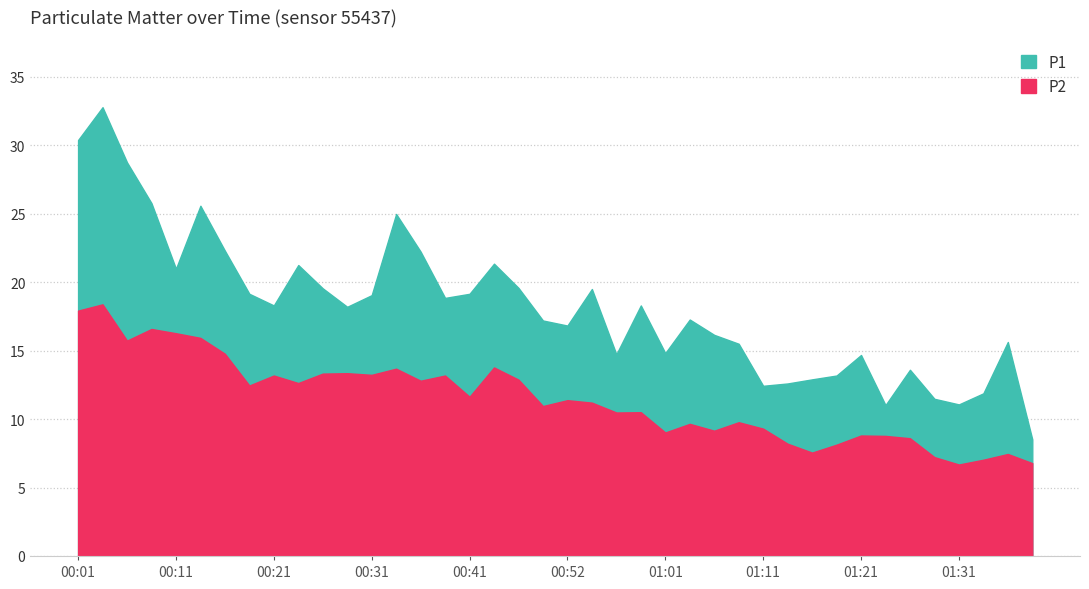

In P2, how many points are higher than both neighbors (excluding endpoints)?

13